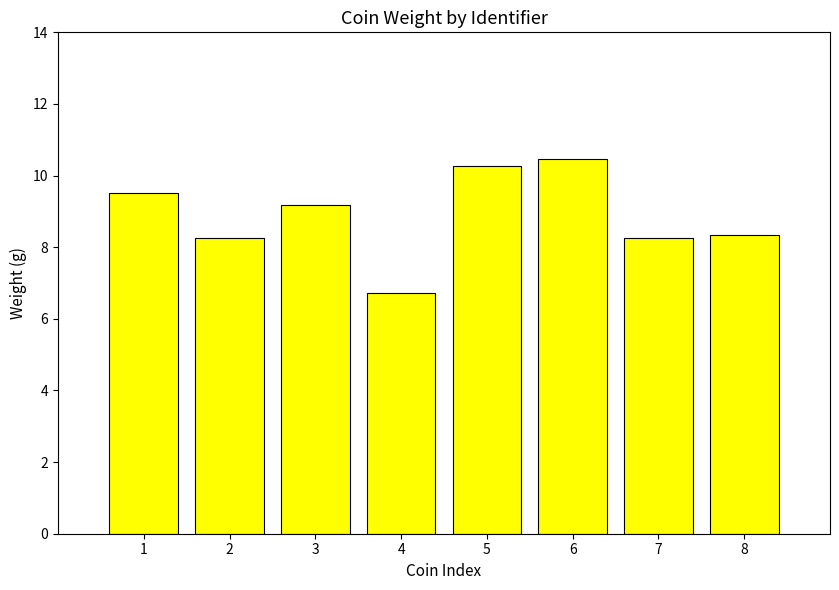

What value does the data have at 4?

6.7